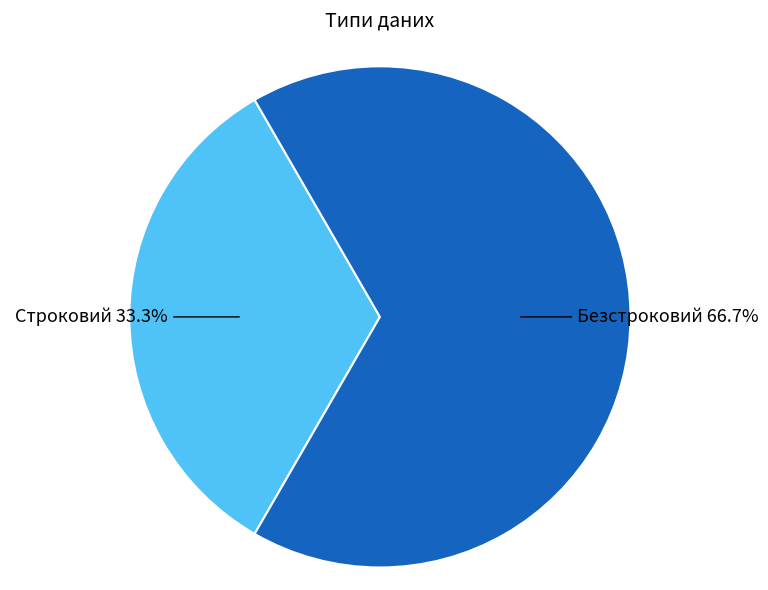

How many slices are in this pie chart?

2